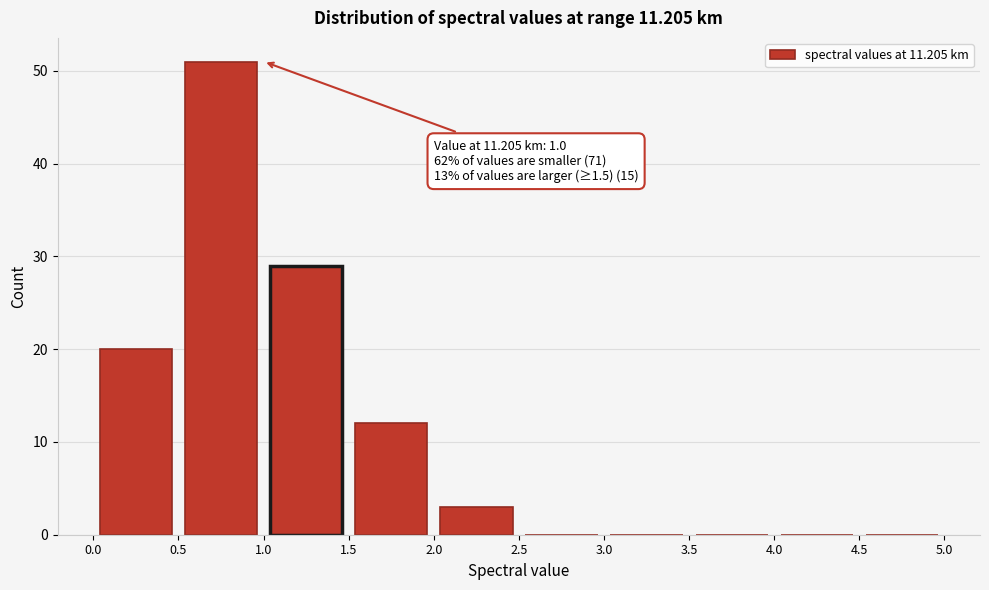

Which range on the x-axis has the tallest bar?

0.5 to 1.0